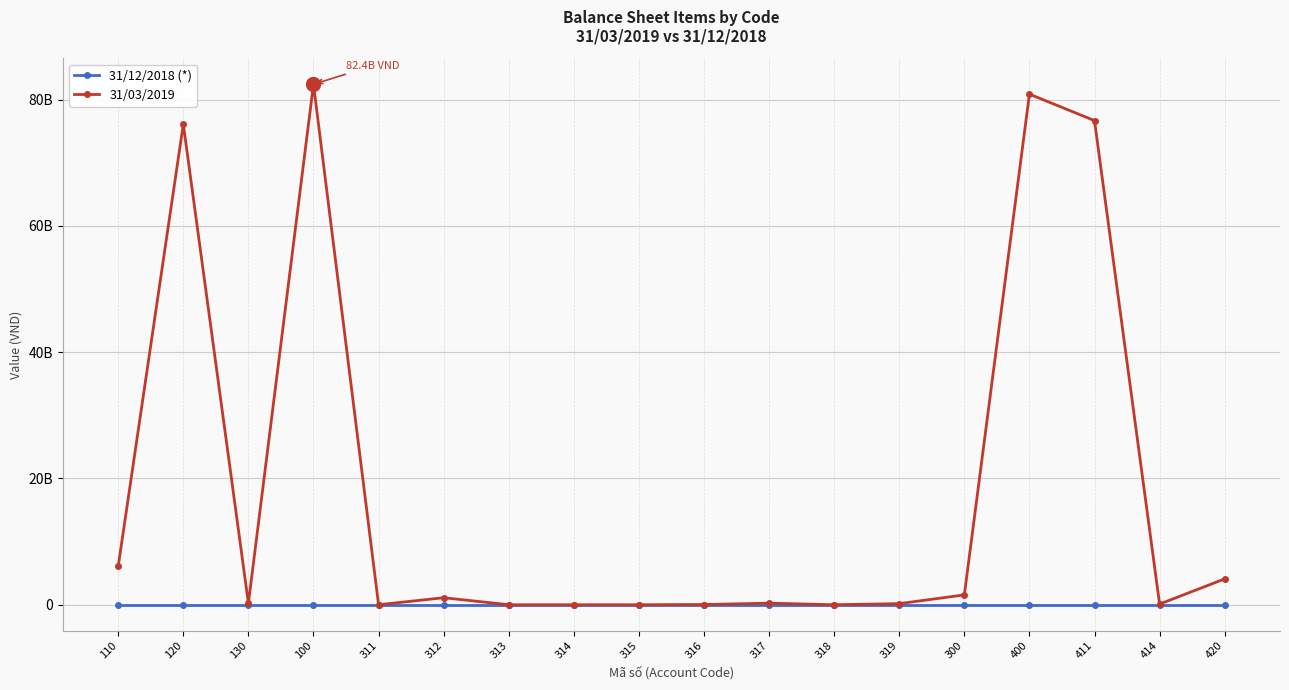

Which series changed the most between 315 and 420?

31/03/2019